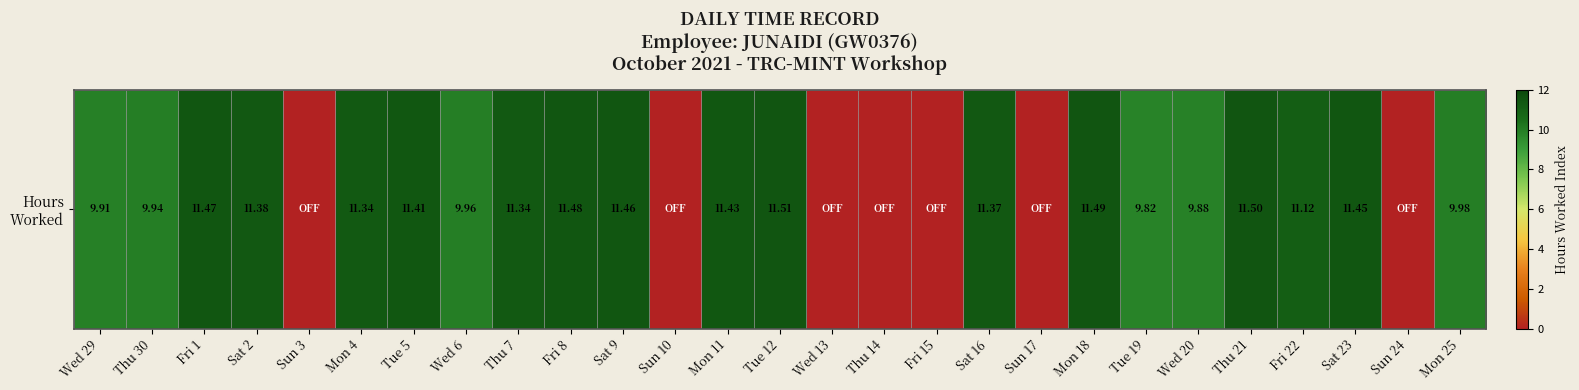

Between Sat 16 and Thu 14, which is larger?

Sat 16